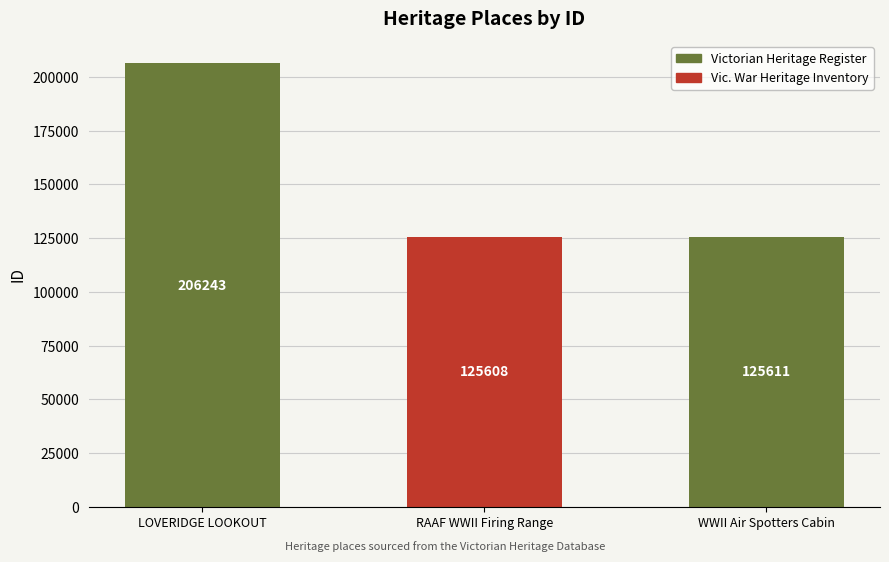

What is the ratio of the value at LOVERIDGE LOOKOUT to the value at WWII Air Spotters Cabin?

1.6